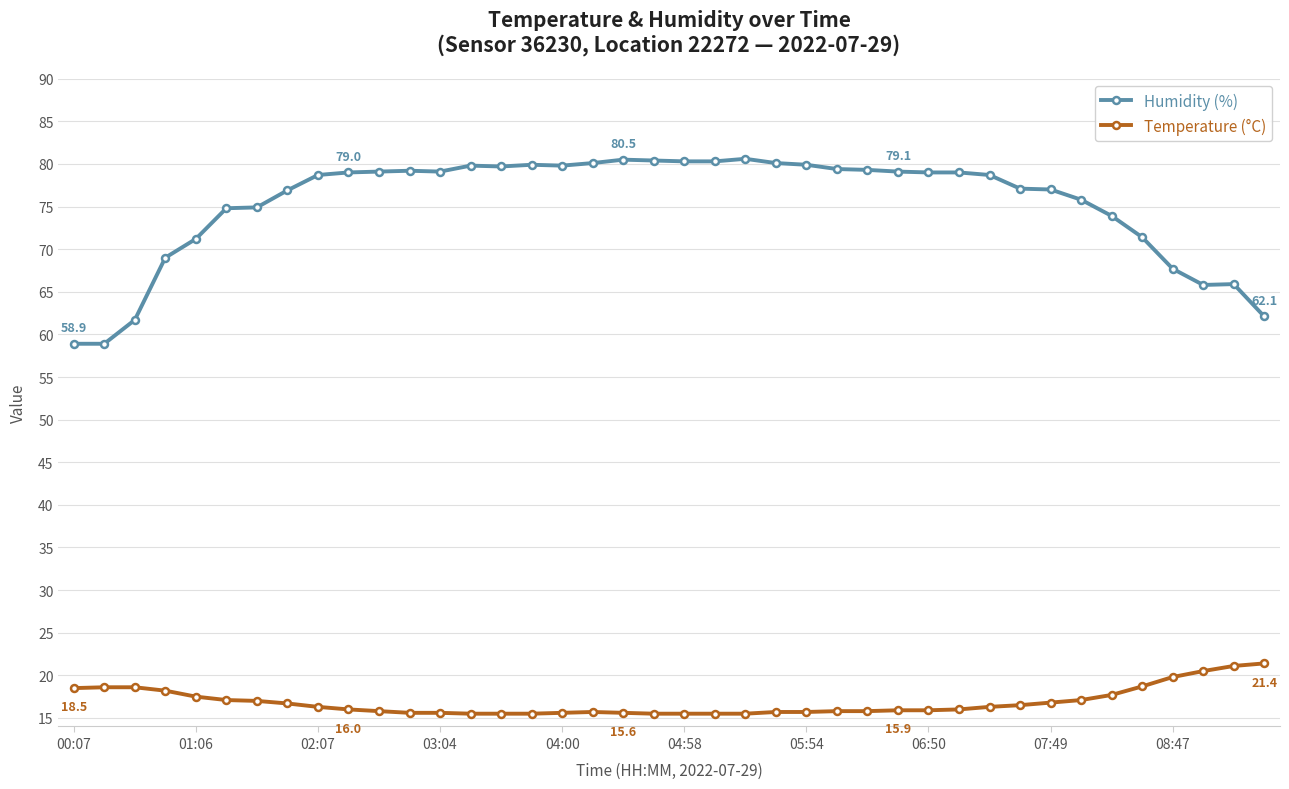

What is the maximum value shown in the chart?

80.6